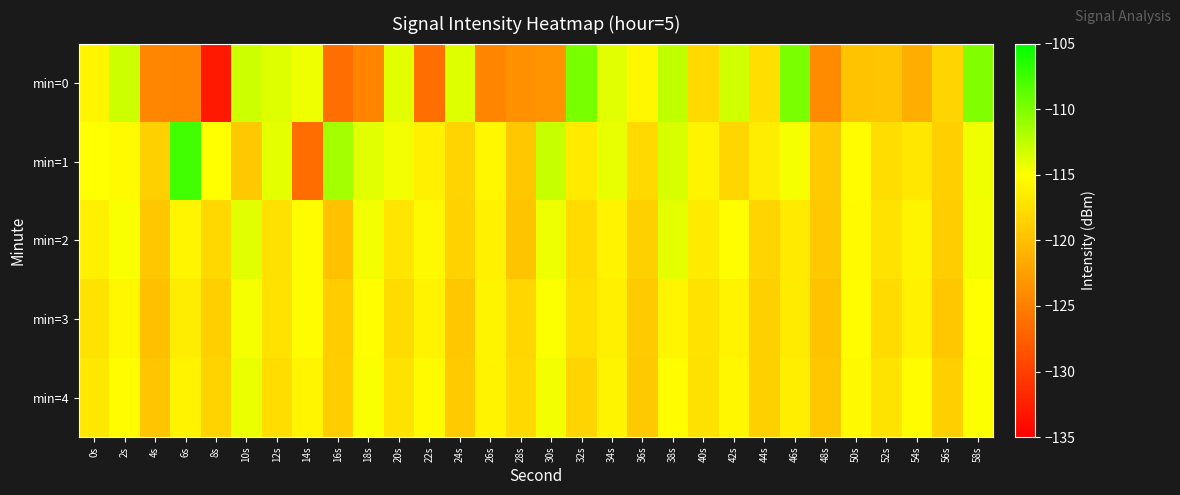

Reading left to right, extract all data points from this chart.

min=0: 0s=-115.7	2s=-113.1	4s=-124.4	6s=-124.5	8s=-133.0	10s=-113.1	12s=-113.8	14s=-114.4	16s=-126.3	18s=-124.5	20s=-113.8	22s=-126.3	24s=-113.7	26s=-124.5	28s=-123.7	30s=-123.4	32s=-109.7	34s=-113.9	36s=-115.6	38s=-112.6	40s=-118.0	42s=-113.2	44s=-117.4	46s=-109.9	48s=-124.1	50s=-119.7	52s=-119.4	54s=-121.4	56s=-118.3	58s=-110.1
min=1: 0s=-115.0	2s=-115.4	4s=-118.7	6s=-107.7	8s=-115.0	10s=-119.2	12s=-114.0	14s=-126.5	16s=-111.5	18s=-113.8	20s=-114.5	22s=-116.2	24s=-118.3	26s=-115.6	28s=-119.4	30s=-112.8	32s=-116.7	34s=-114.1	36s=-117.9	38s=-113.5	40s=-115.8	42s=-118.2	44s=-116.4	46s=-114.7	48s=-119.1	50s=-115.3	52s=-117.6	54s=-116.9	56s=-118.8	58s=-114.4
min=2: 0s=-116.2	2s=-114.8	4s=-119.3	6s=-115.7	8s=-118.1	10s=-113.9	12s=-117.4	14s=-115.2	16s=-119.8	18s=-114.6	20s=-117.0	22s=-115.5	24s=-118.5	26s=-116.1	28s=-119.6	30s=-114.3	32s=-117.8	34s=-115.9	36s=-118.7	38s=-114.0	40s=-116.6	42s=-115.1	44s=-118.3	46s=-116.7	48s=-119.2	50s=-115.4	52s=-117.3	54s=-115.8	56s=-118.9	58s=-114.5
min=3: 0s=-117.1	2s=-115.6	4s=-119.9	6s=-116.4	8s=-118.8	10s=-114.7	12s=-117.2	14s=-115.3	16s=-119.0	18s=-115.1	20s=-117.7	22s=-116.0	24s=-119.4	26s=-115.8	28s=-118.2	30s=-114.9	32s=-117.5	34s=-116.2	36s=-119.1	38s=-115.7	40s=-117.3	42s=-115.9	44s=-118.6	46s=-116.5	48s=-119.7	50s=-115.2	52s=-117.8	54s=-116.1	56s=-119.3	58s=-115.0
min=4: 0s=-116.8	2s=-115.3	4s=-119.5	6s=-116.0	8s=-118.4	10s=-114.2	12s=-117.6	14s=-115.7	16s=-118.9	18s=-114.8	20s=-117.2	22s=-115.4	24s=-119.1	26s=-115.9	28s=-117.9	30s=-114.6	32s=-118.3	34s=-115.8	36s=-119.2	38s=-115.1	40s=-117.4	42s=-115.6	44s=-118.7	46s=-116.3	48s=-119.4	50s=-115.5	52s=-117.1	54s=-115.2	56s=-118.8	58s=-114.9